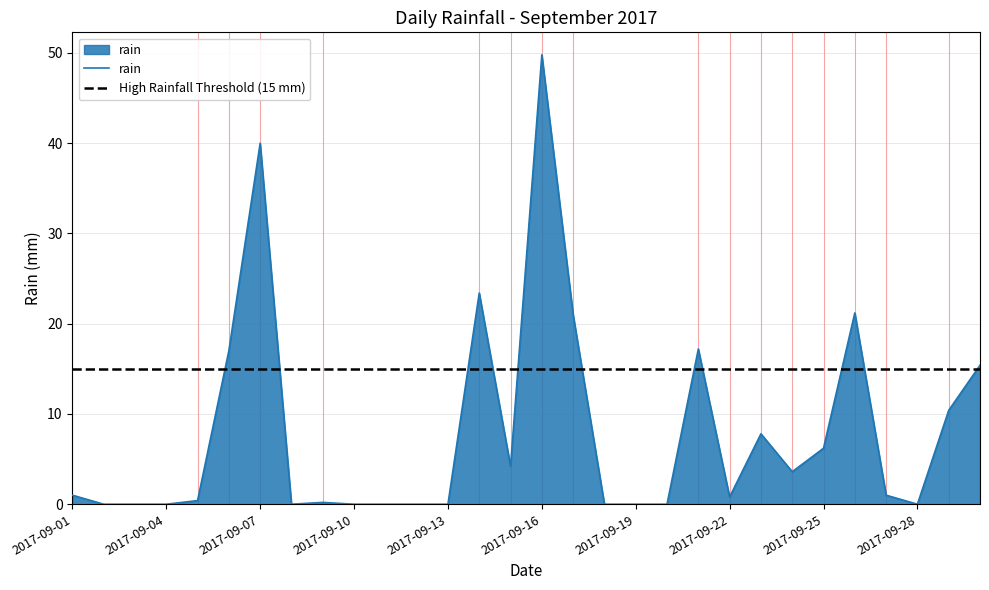

How many interior local valleys (lower than both neighbors) does the data have?

5